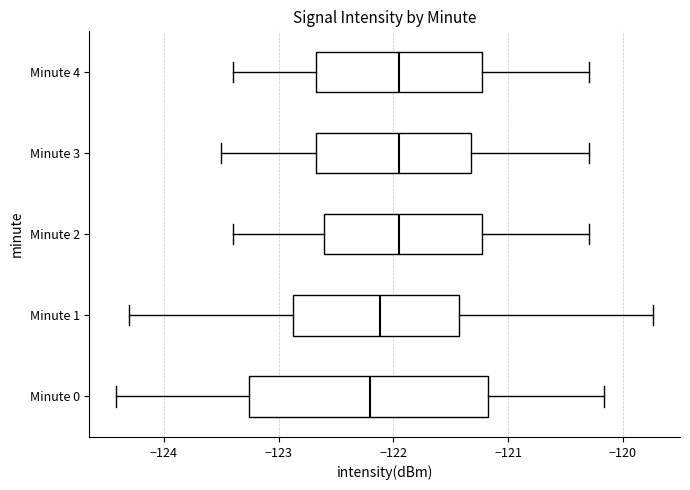

Comparing the boxes themselves (not the whiskers), which one is the widest?

Minute 0